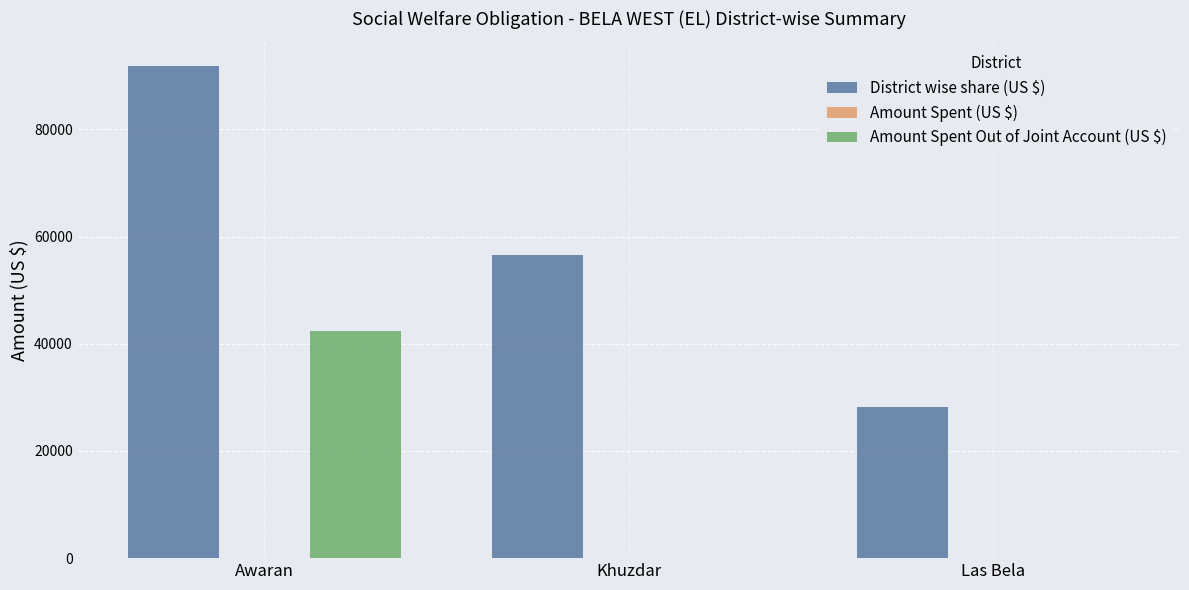

Reading left to right, extract all data points from this chart.

District wise share (US $): Awaran=91826.3	Khuzdar=56508.5	Las Bela=28254.2
Amount Spent Out of Joint Account (US $): Awaran=42471.0	Khuzdar=0.0	Las Bela=0.0